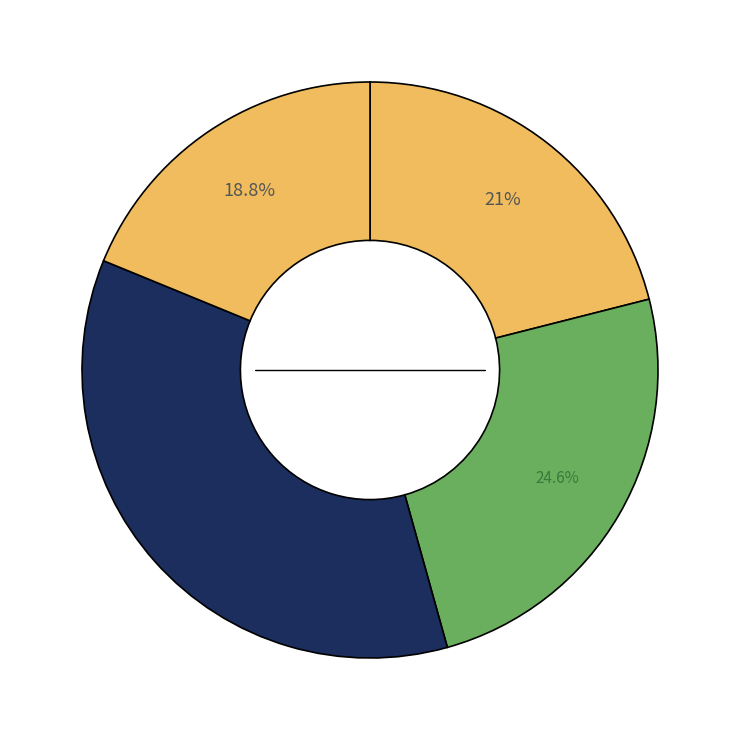

How many segments does this pie chart have?

4